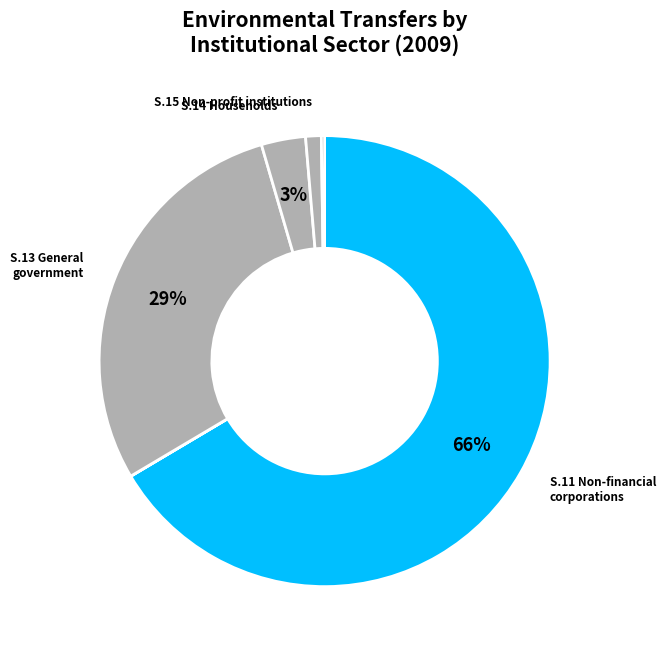

Count the number of slices in the pie.

6